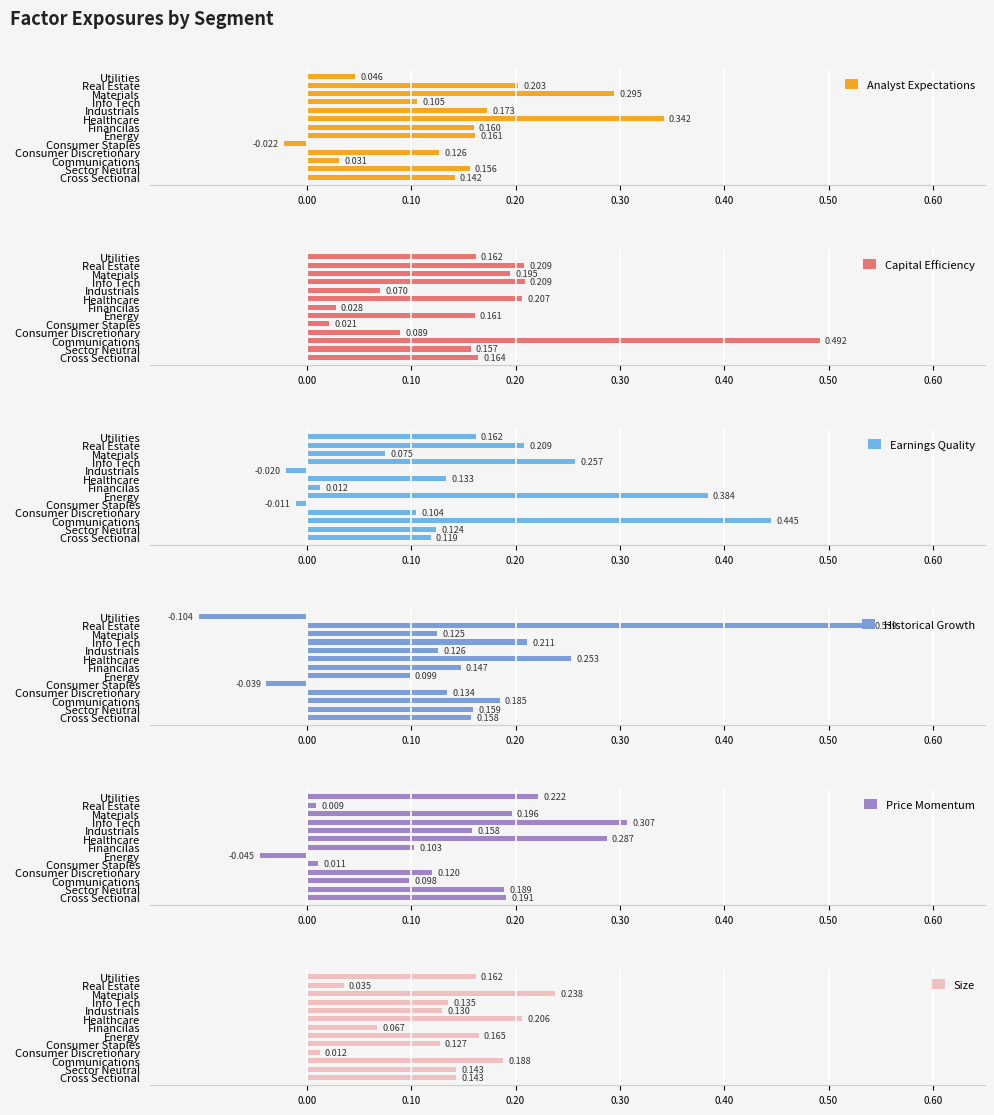

What is the average value of the Analyst Expectations series?

0.1